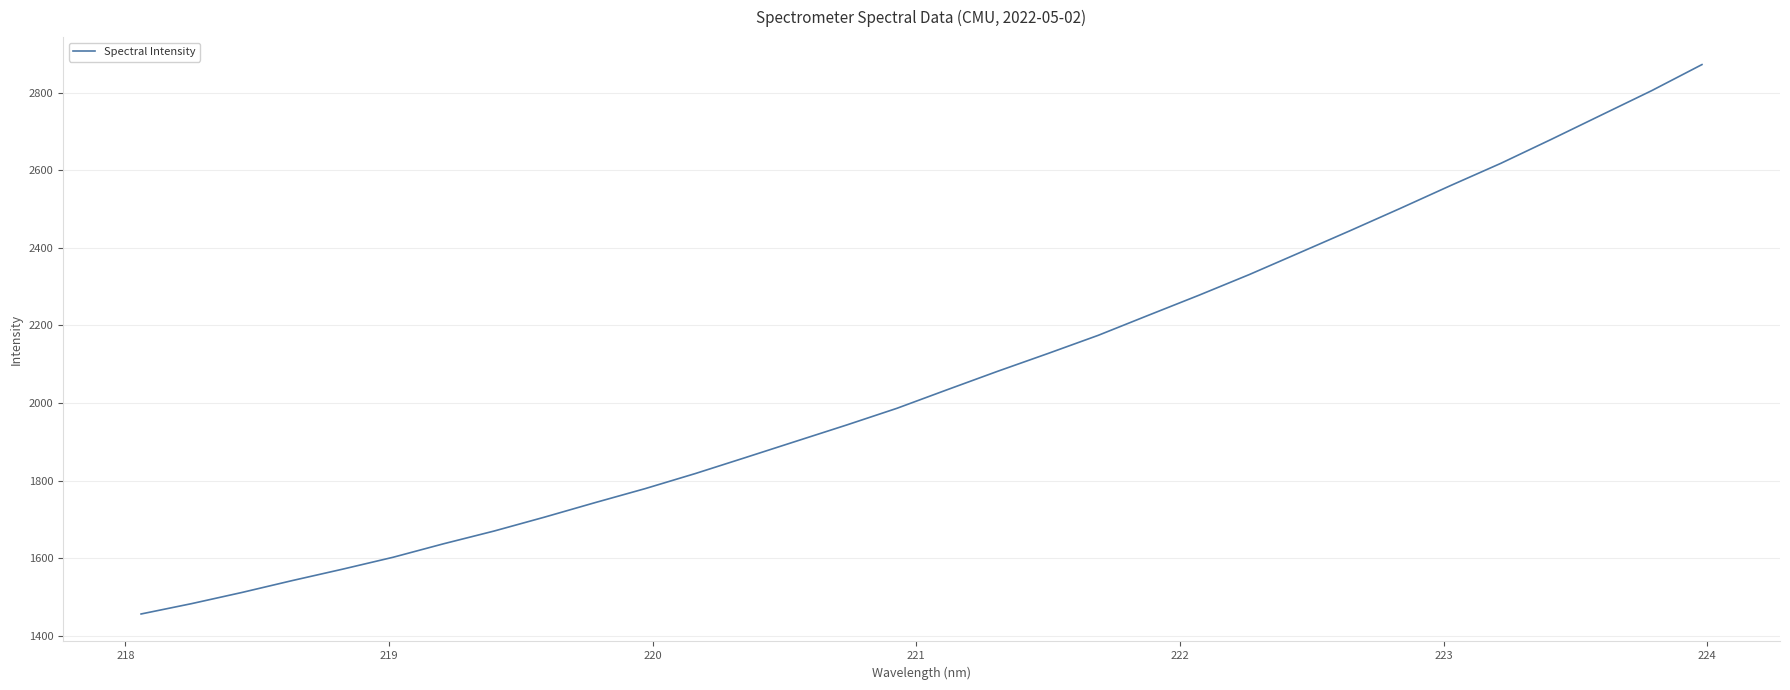

True or false: there are more than 0 points higher than both neighbors.

False